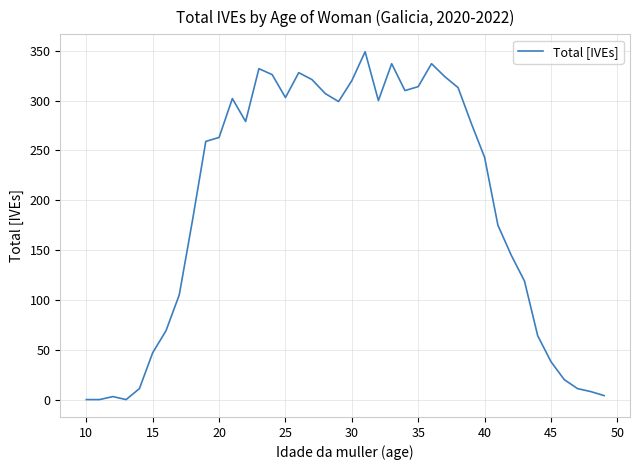

Does the chart display data point markers on the line(s)?

No